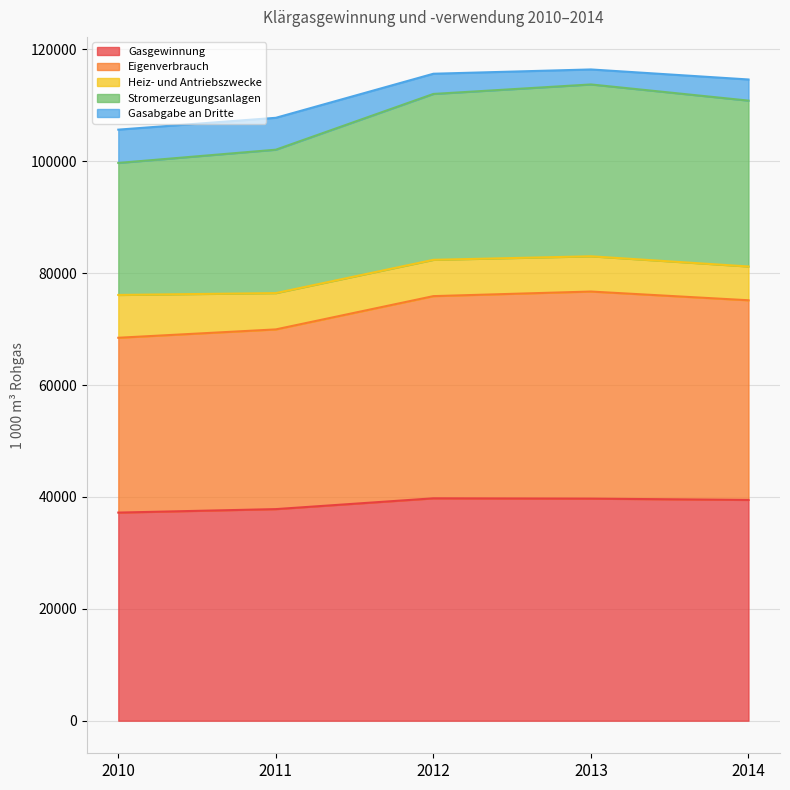

Is it true that Eigenverbrauch equals 156345 at 2013?

False